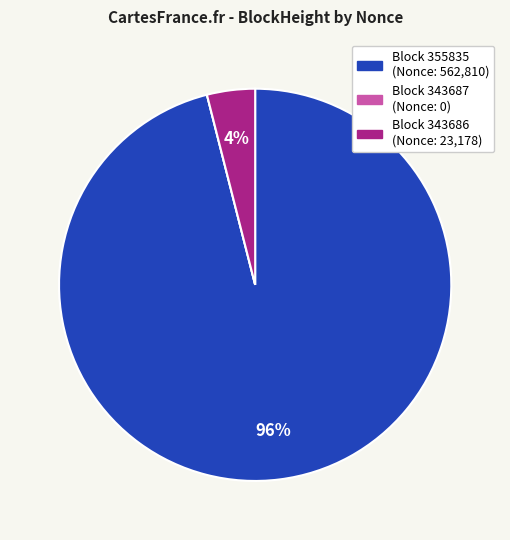

To the nearest percent, what is the difference between the largest and smallest slice percentages?

96%